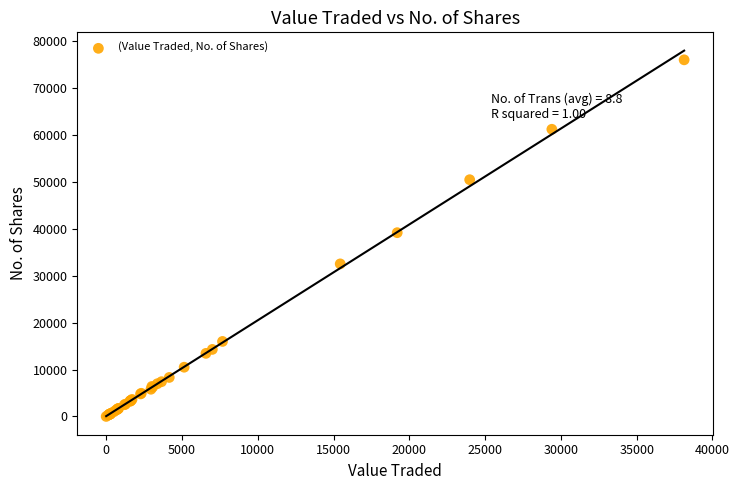

What Y value in the scatter plot is closest to 38038?

39200